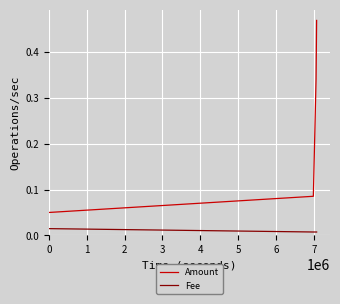

Rank the series by their maximum value, from lowest to highest.

Fee, Amount